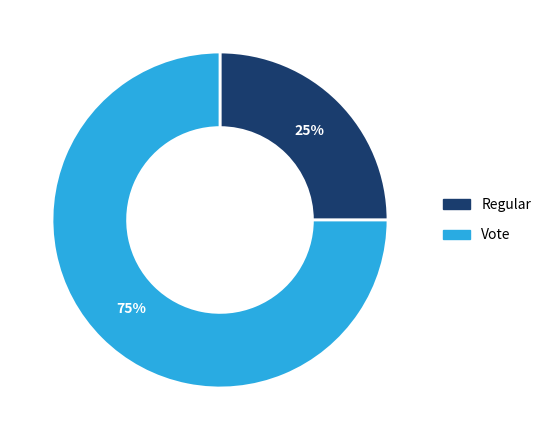

Is it true that Regular is 33% of the pie?

False